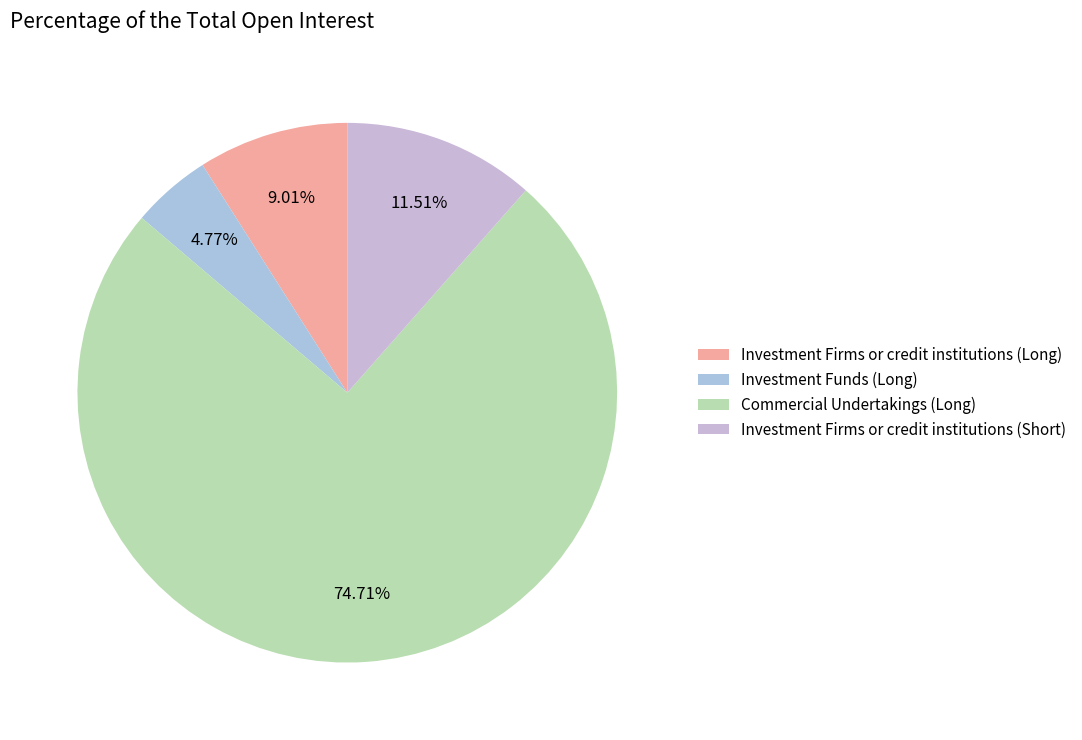

Is it true that Investment Firms or credit institutions (Long) is 2% of the pie?

False